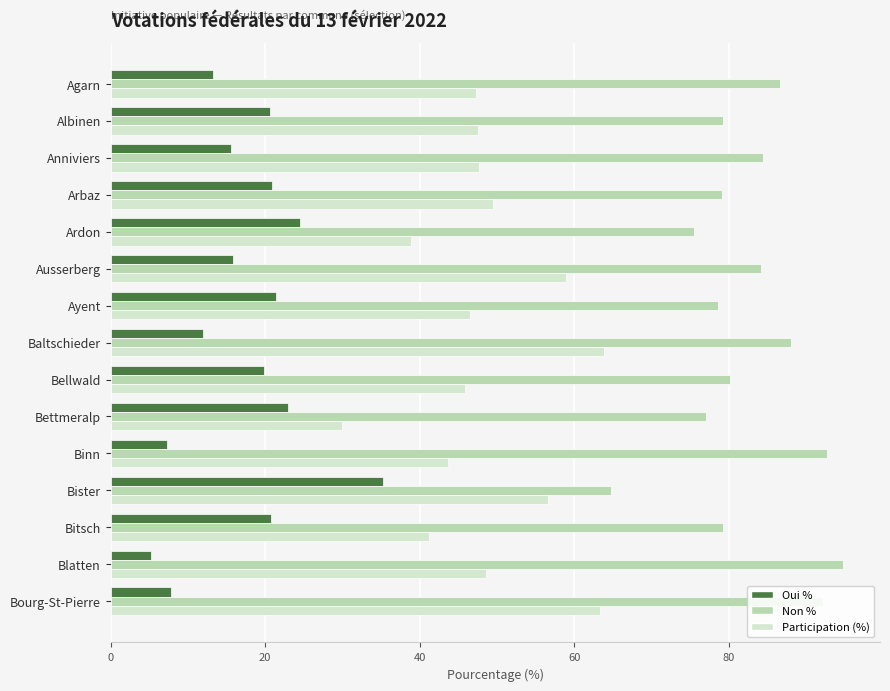

How many values in the Oui % series exceed 19?

8